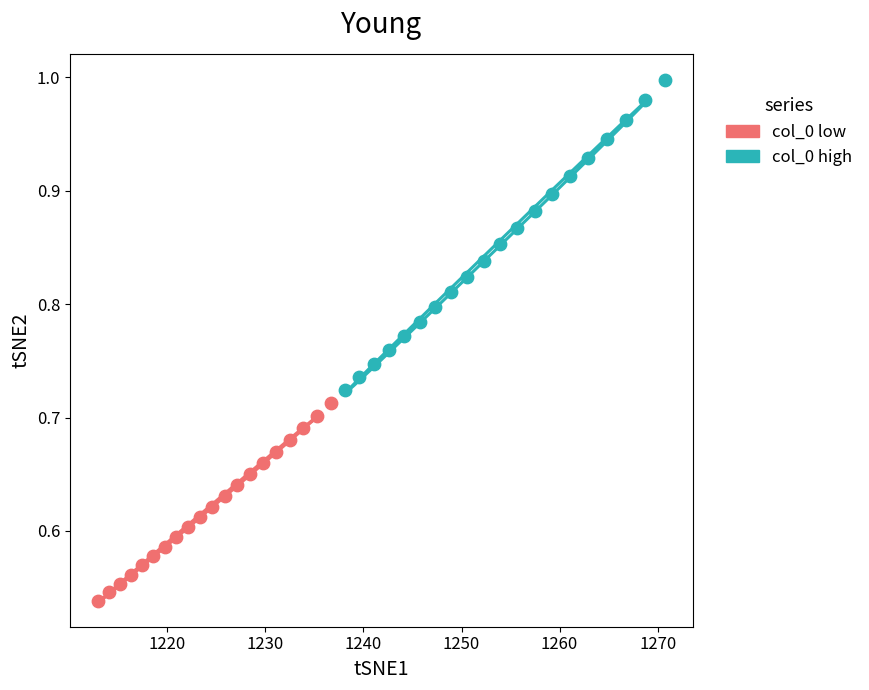

Which series reaches the maximum Y coordinate?

col_0 high